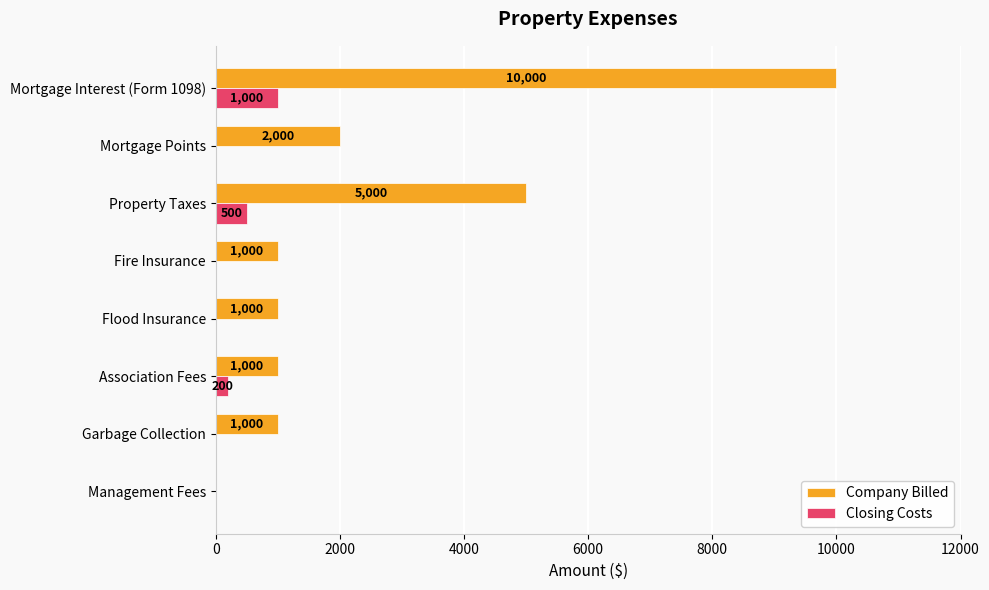

At which label does Closing Costs reach its peak?

Mortgage Interest (Form 1098)